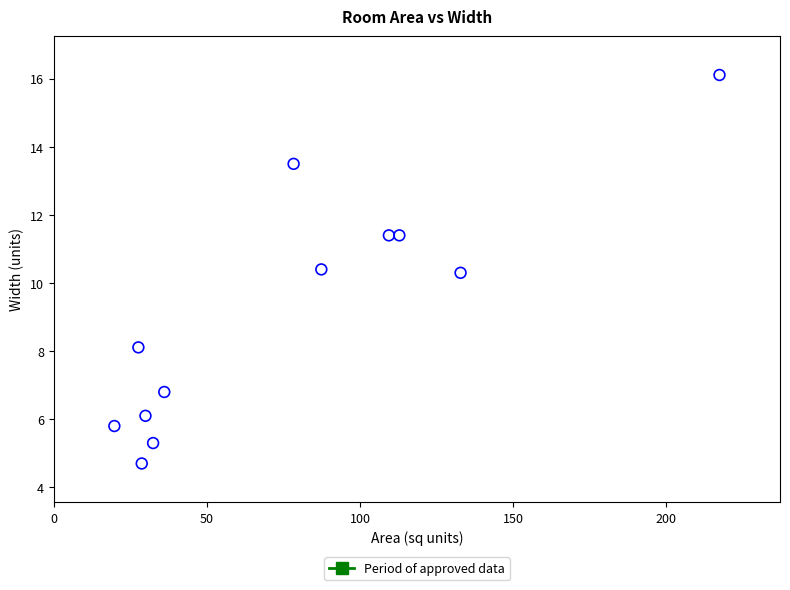

What is the average X value?

76.0